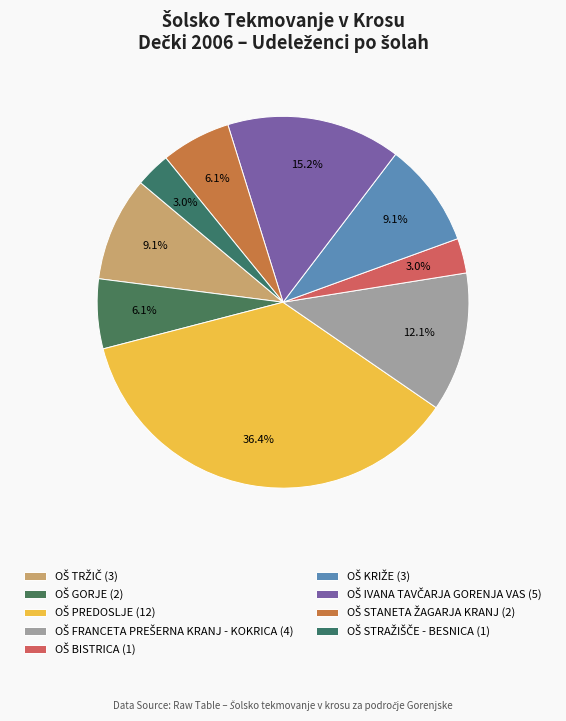

How many slices are in this pie chart?

9